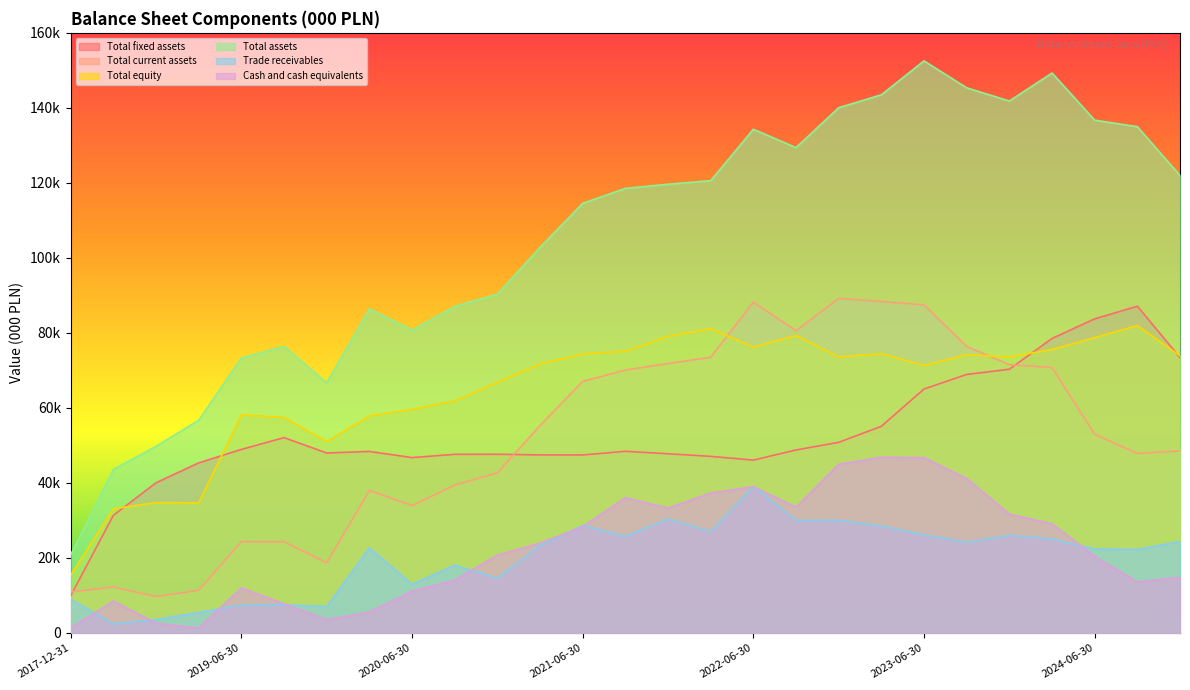

What is the difference between the maximum and minimum values in the Trade receivables series?

36659